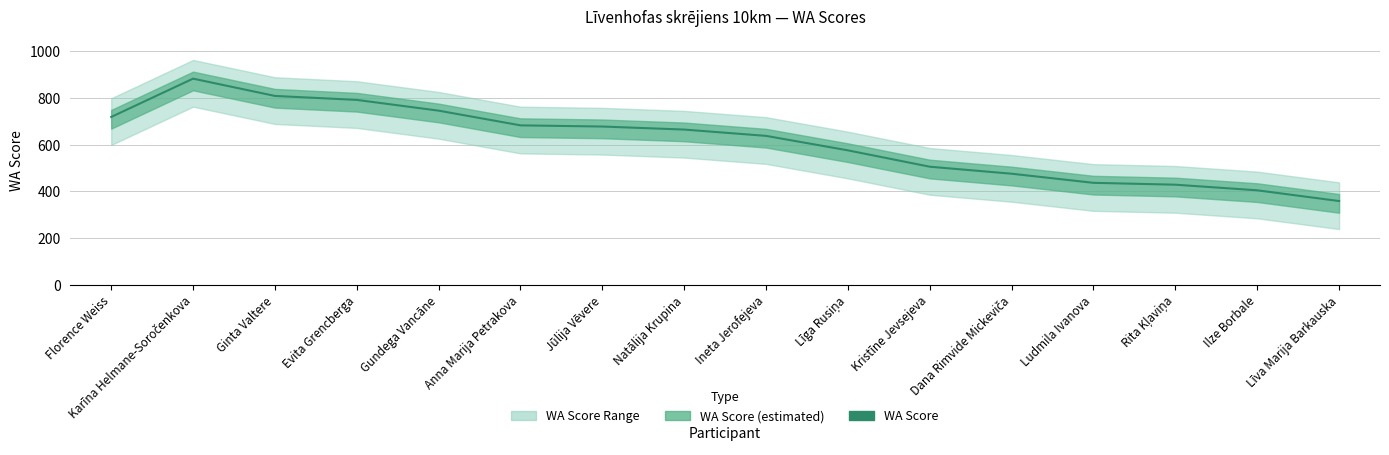

How many lines are shown in the chart?

1